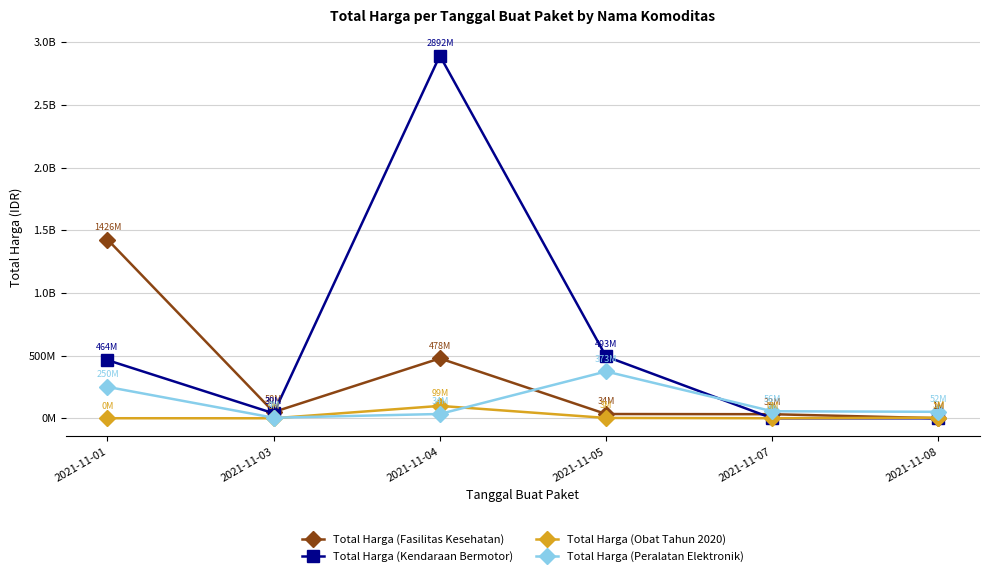

What are all the series names shown in the legend?

Total Harga (Fasilitas Kesehatan), Total Harga (Kendaraan Bermotor), Total Harga (Obat Tahun 2020), Total Harga (Peralatan Elektronik)